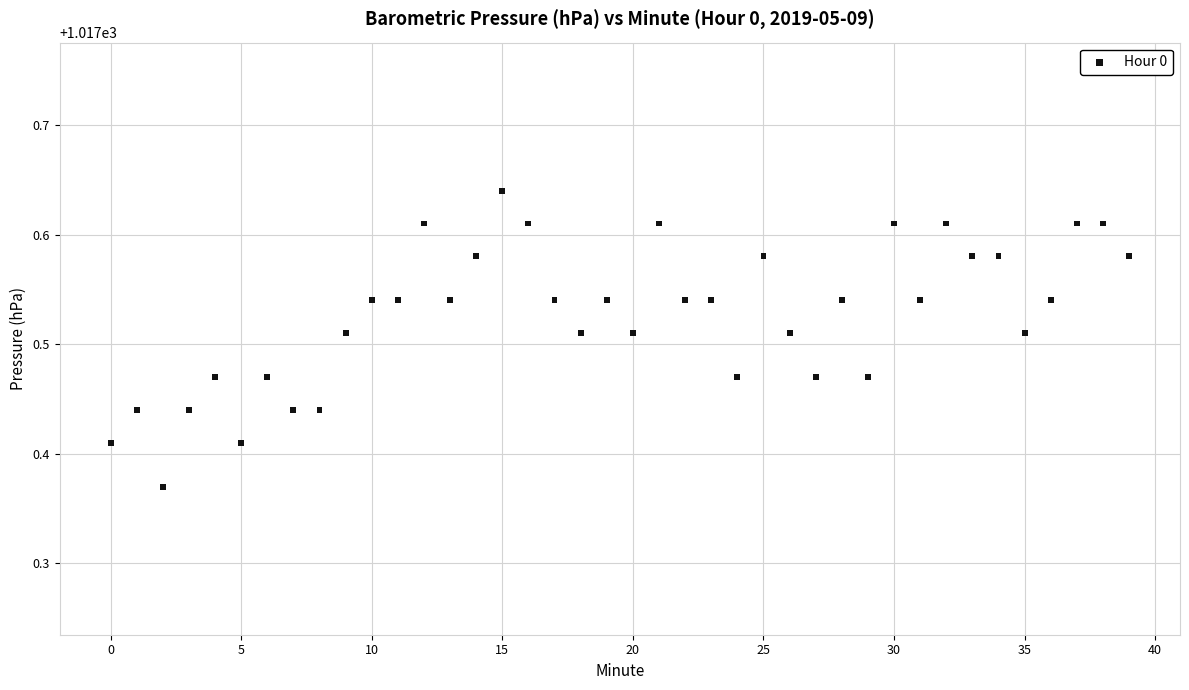

What is the range of Y values (max minus min)?

0.3